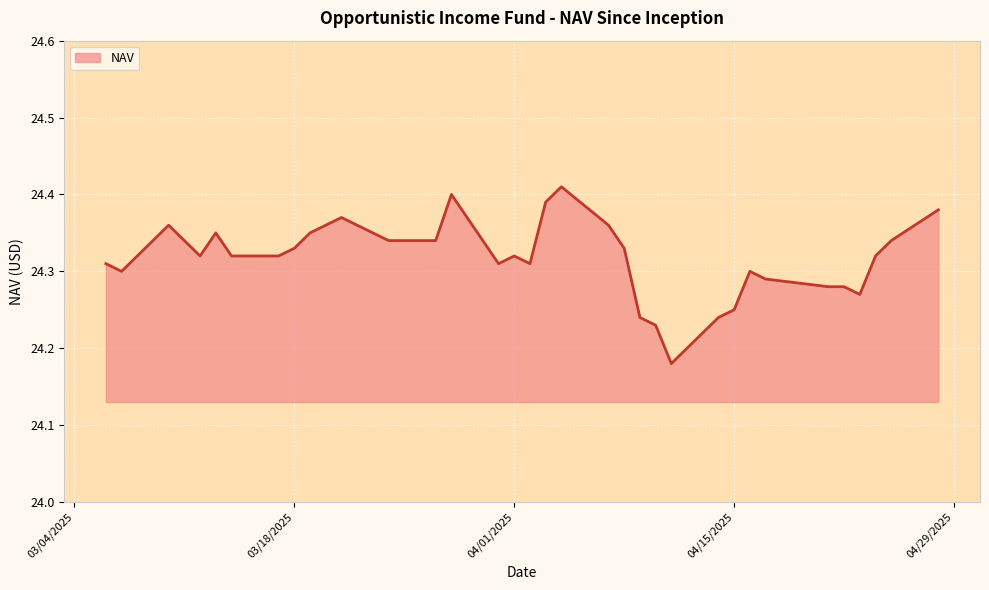

How many lines are shown in the chart?

1